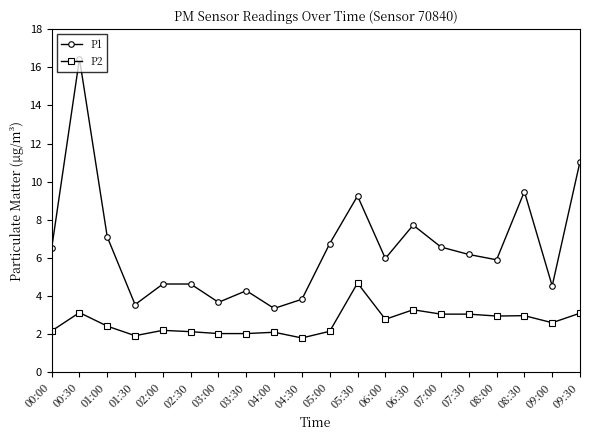

List the series in order of their overall mean, lowest first.

P2, P1